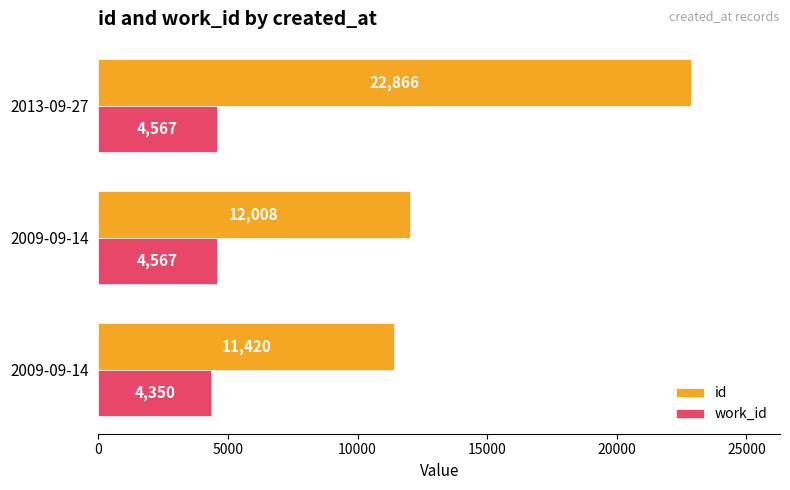

What is the difference between the maximum and minimum values in the work_id series?

217